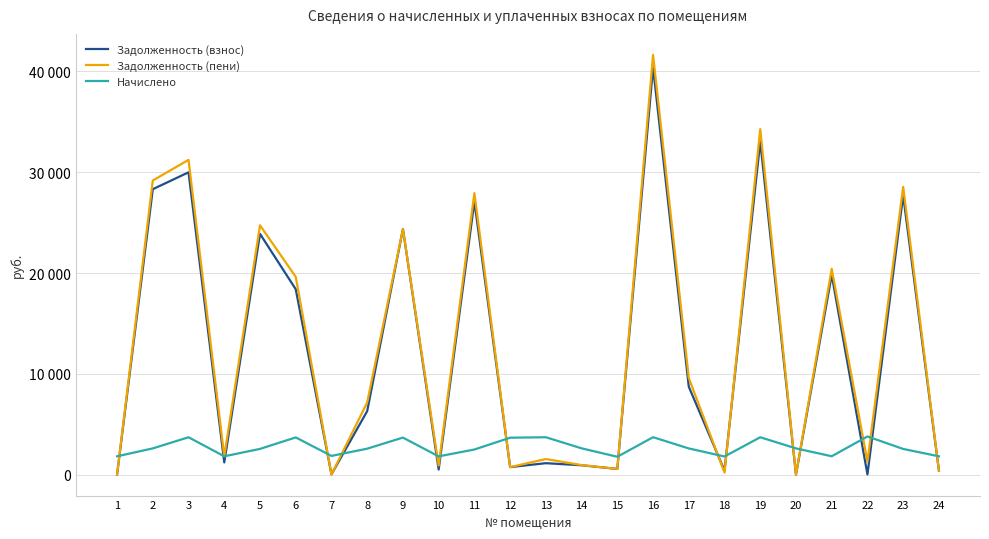

What are all the series names shown in the legend?

Задолженность (взнос), Задолженность (пени), Начислено